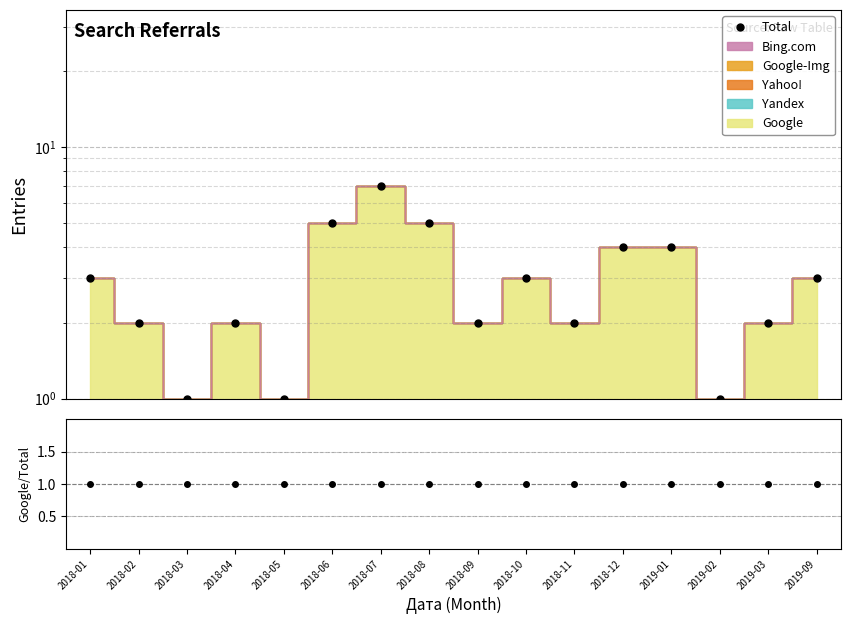

True or false: Google has more than 0 points higher than both neighbors.

False